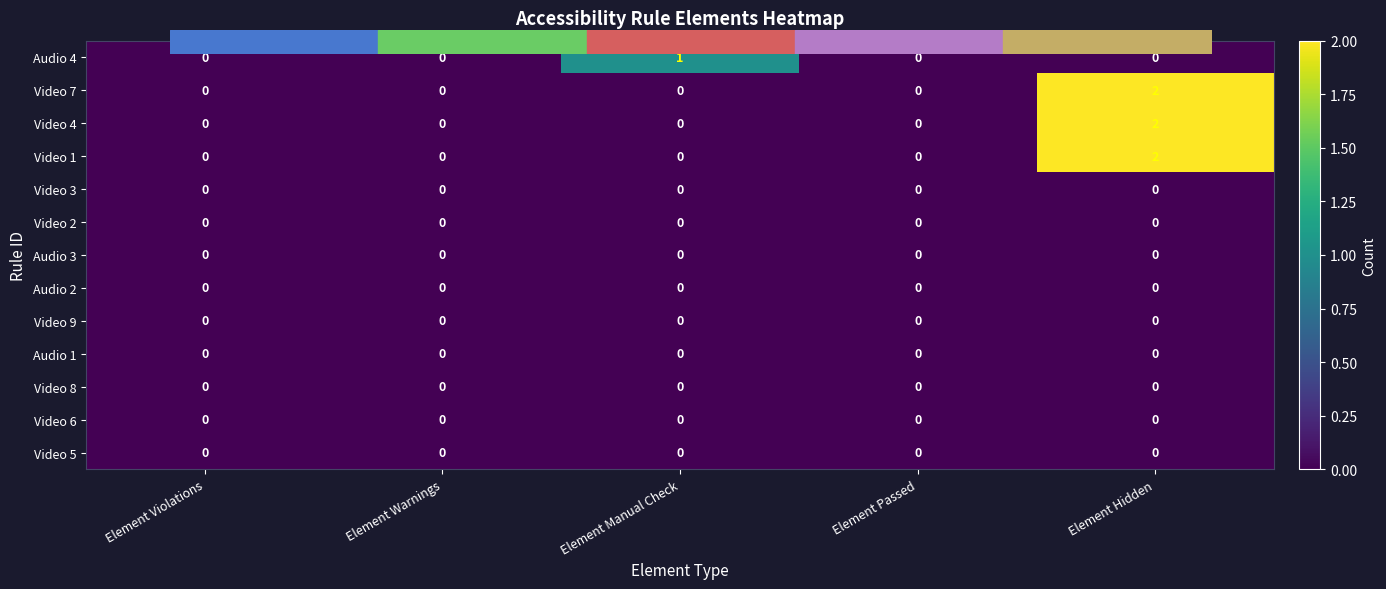

Count the Video 7 values in the range 0 to 1.

4